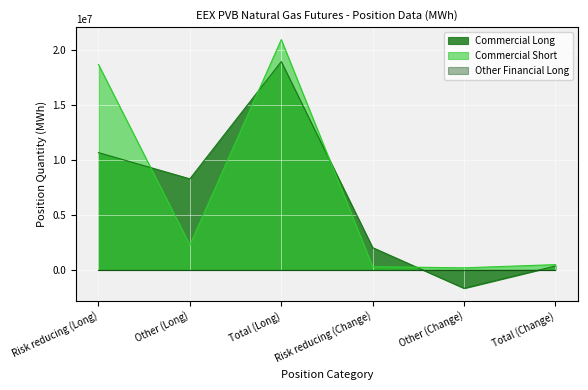

The value of Commercial Long at Other (Long) is 8271770. True or false?

True